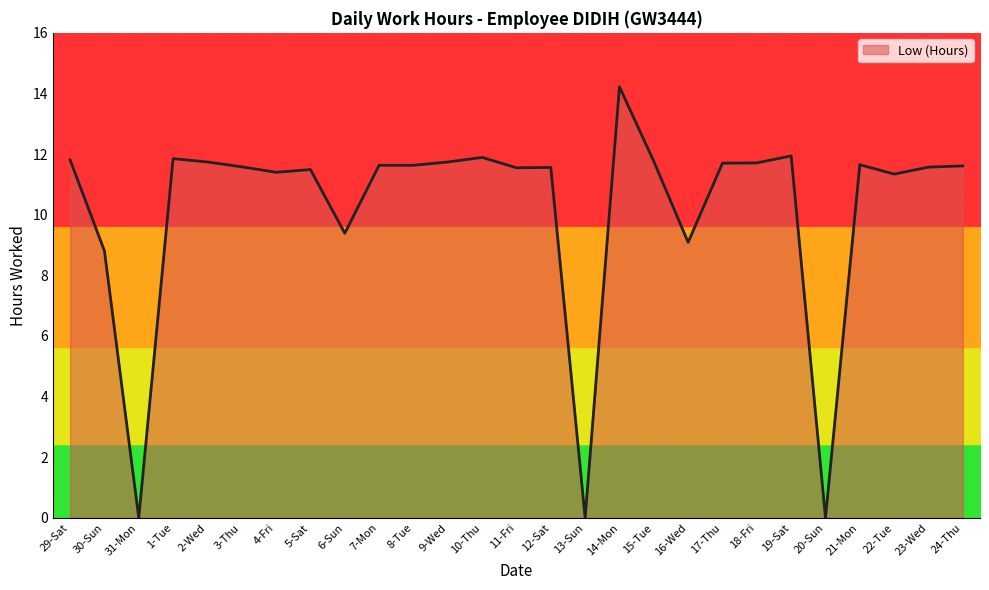

What is the change in value from 7-Mon to 9-Wed?

+0.1